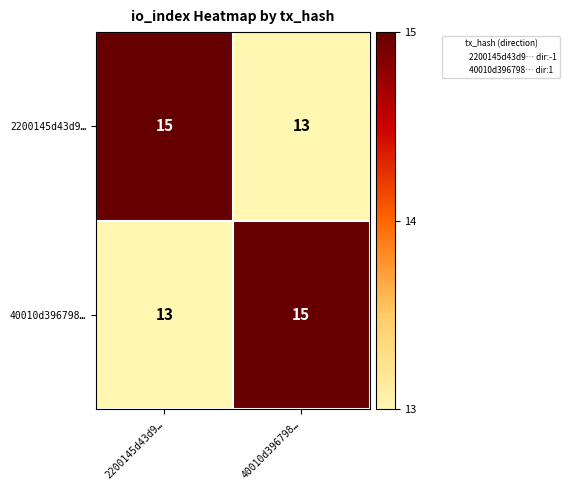

At 40010d396798…, list the series in order from largest to smallest.

40010d396798…, 2200145d43d9…